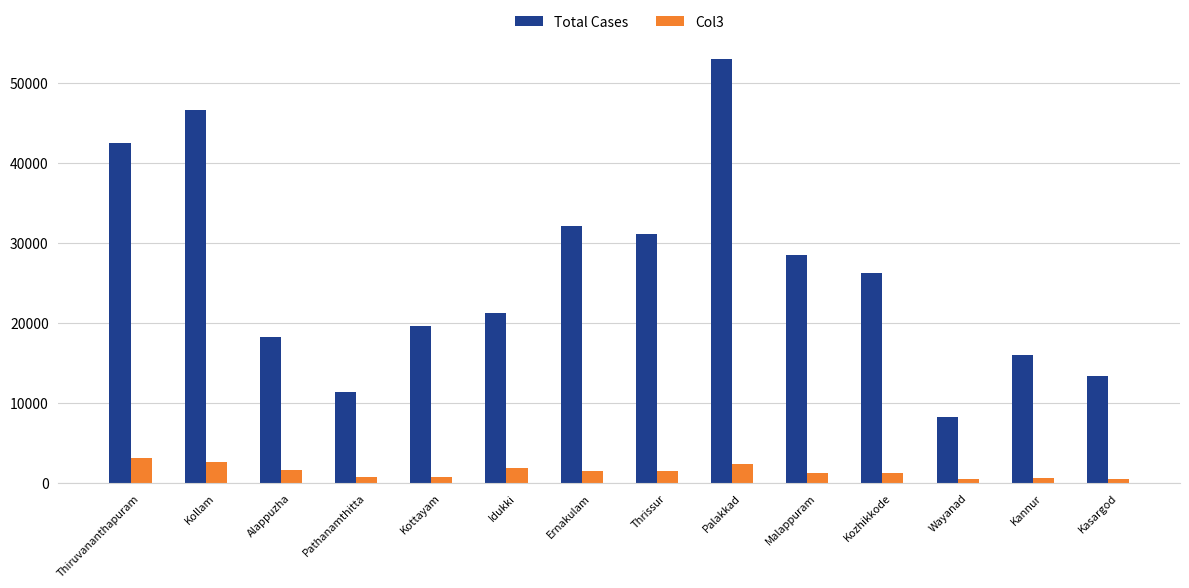

What is the difference between the maximum and minimum values in the Col3 series?

2660